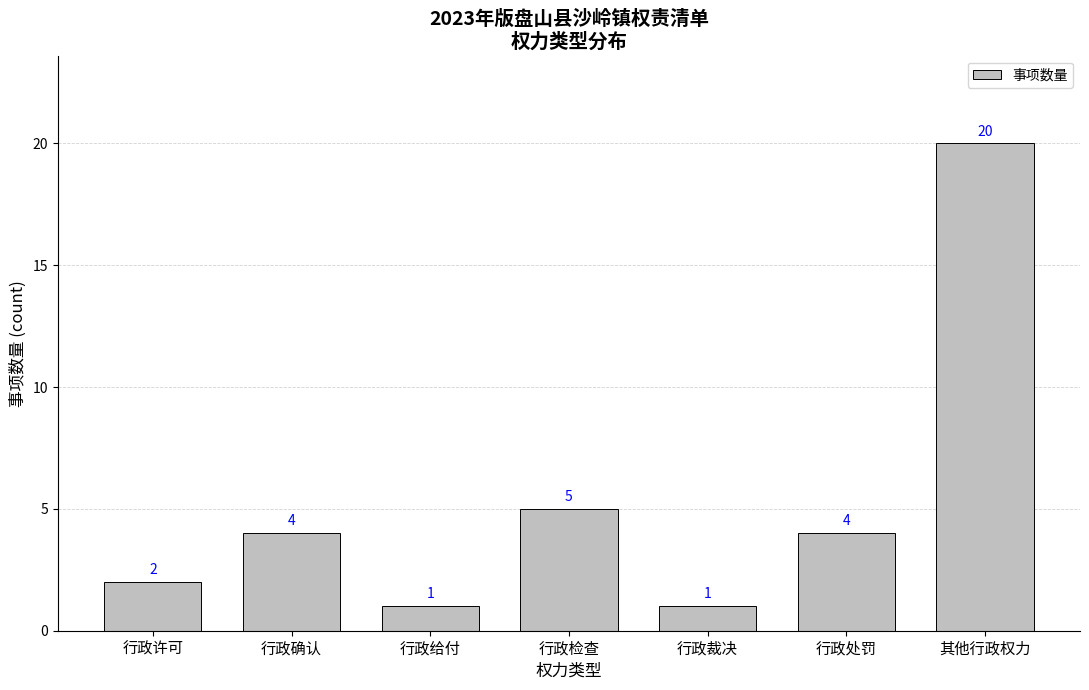

What is the label of the 7th bar from the left?

其他行政权力